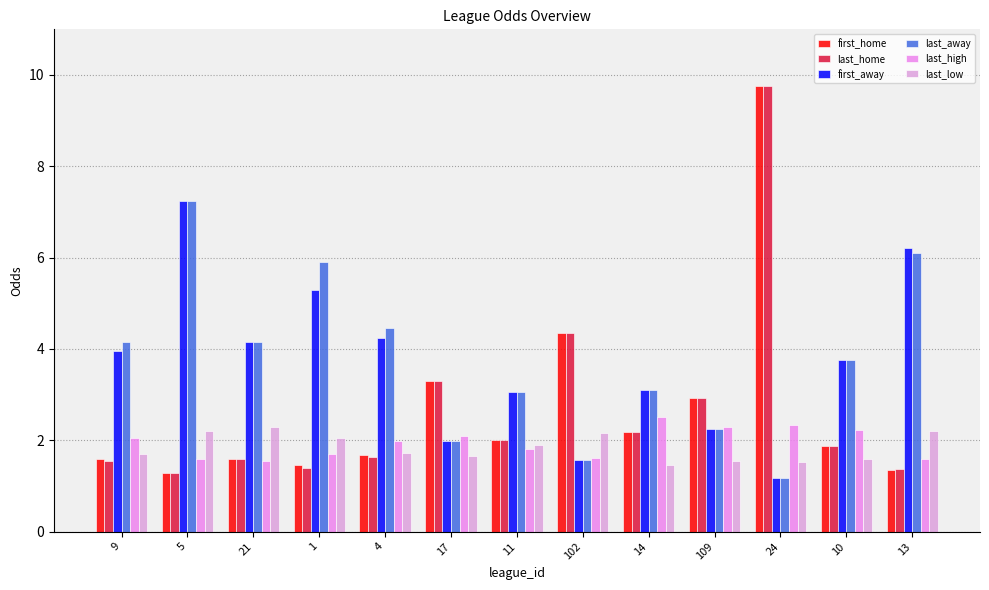

What is the label of the 8th bar from the right?

17